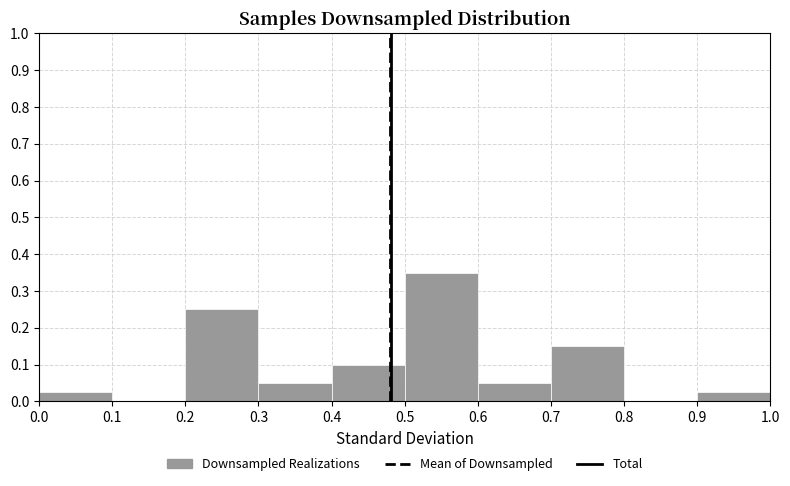

Over which range of the x-axis is the bar tallest?

0.5 to 0.6